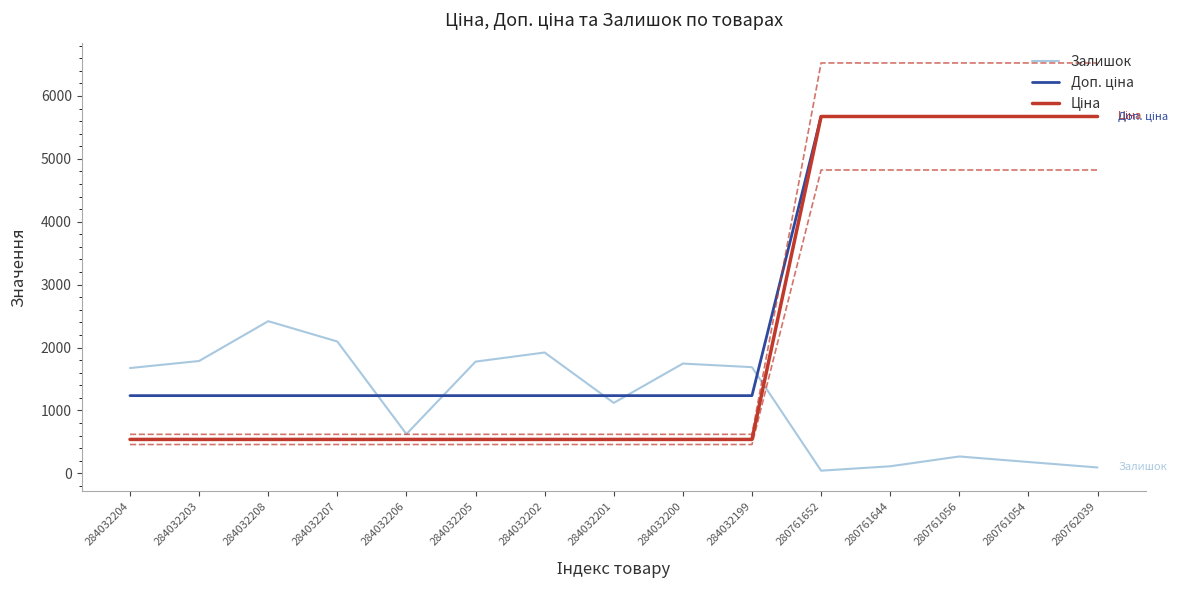

What is the difference between the Залишок values at 280761644 and 284032207?

1984.0